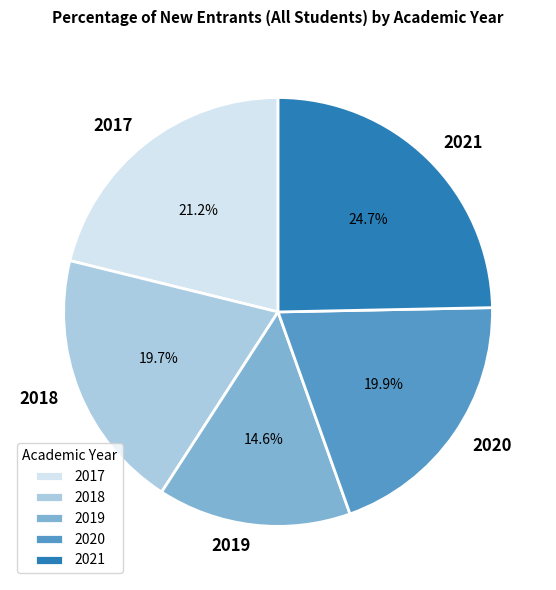

How many slices are in this pie chart?

5